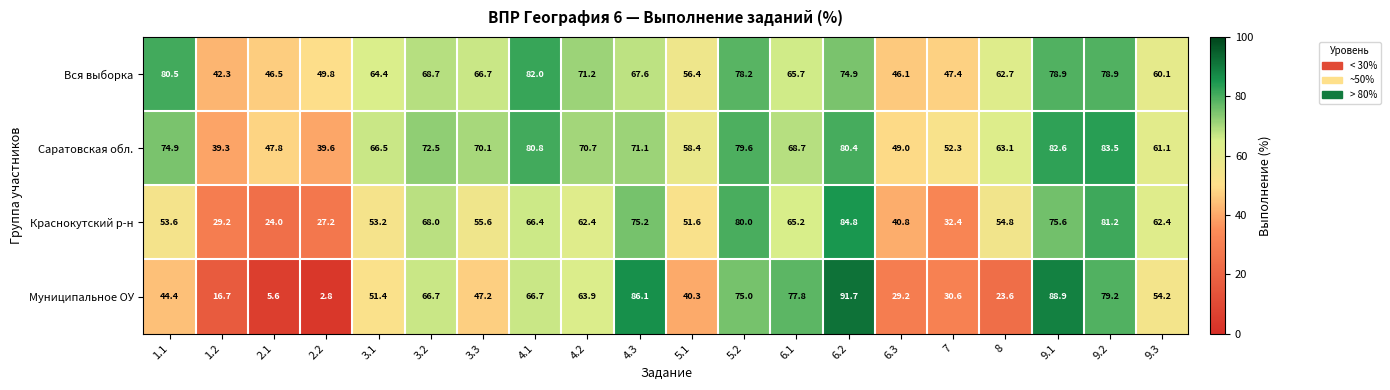

At how many categories does at least one series exceed 55?

15